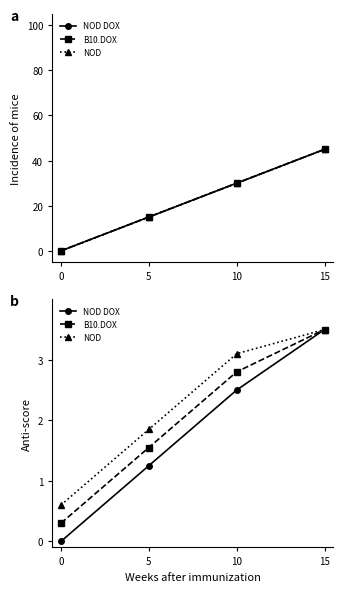

At how many categories does at least one series exceed 0?

4